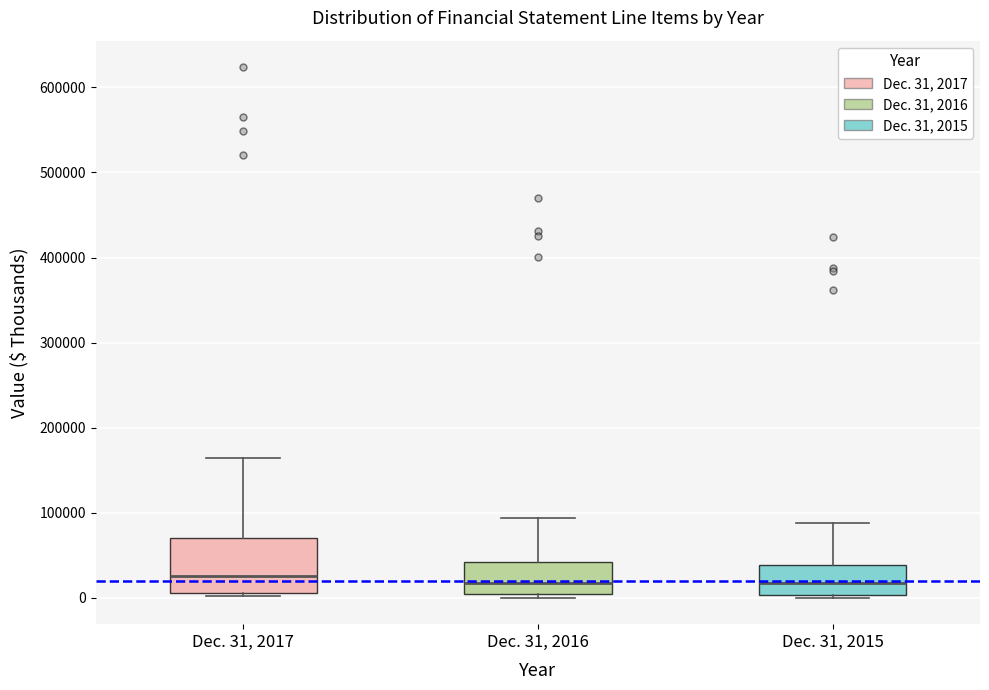

Which box is the tallest, from its lower edge to its upper edge?

Dec. 31, 2017